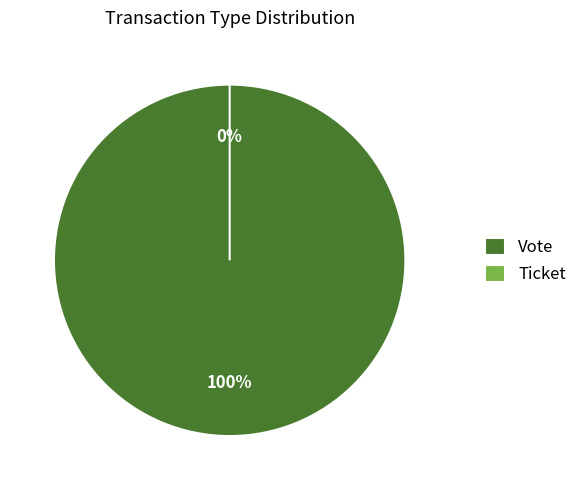

To the nearest percent, what percentage of the pie is Vote?

100%